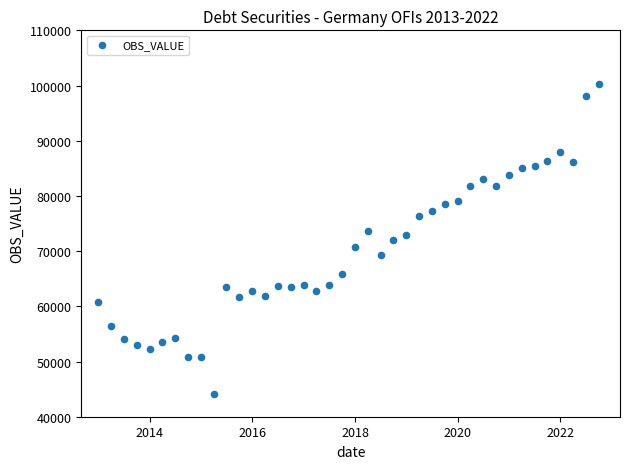

What is the range of X values (max minus min)?

3560